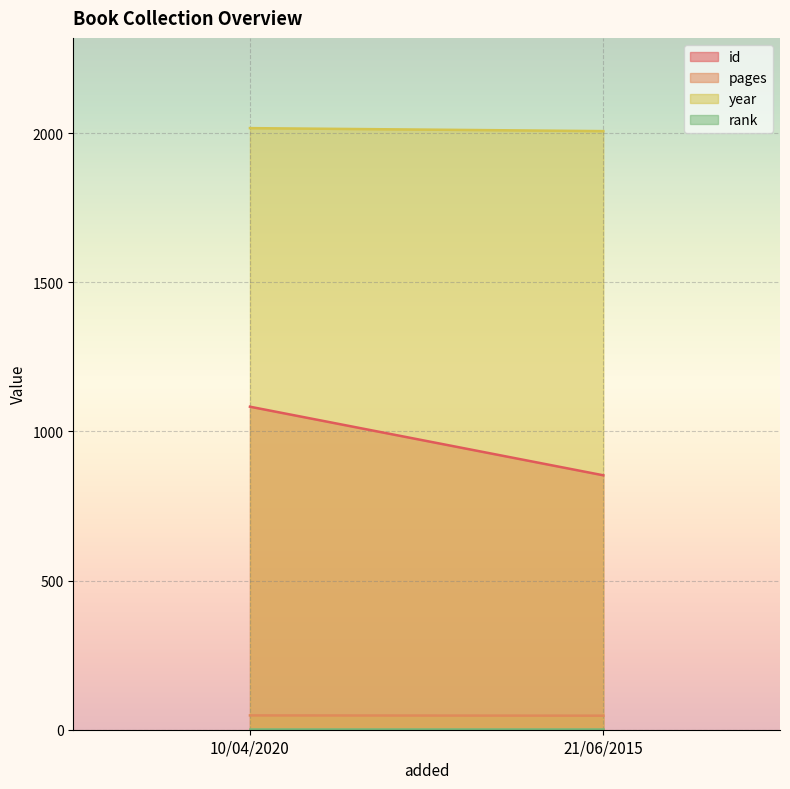

At how many categories does at least one series exceed 826?

2